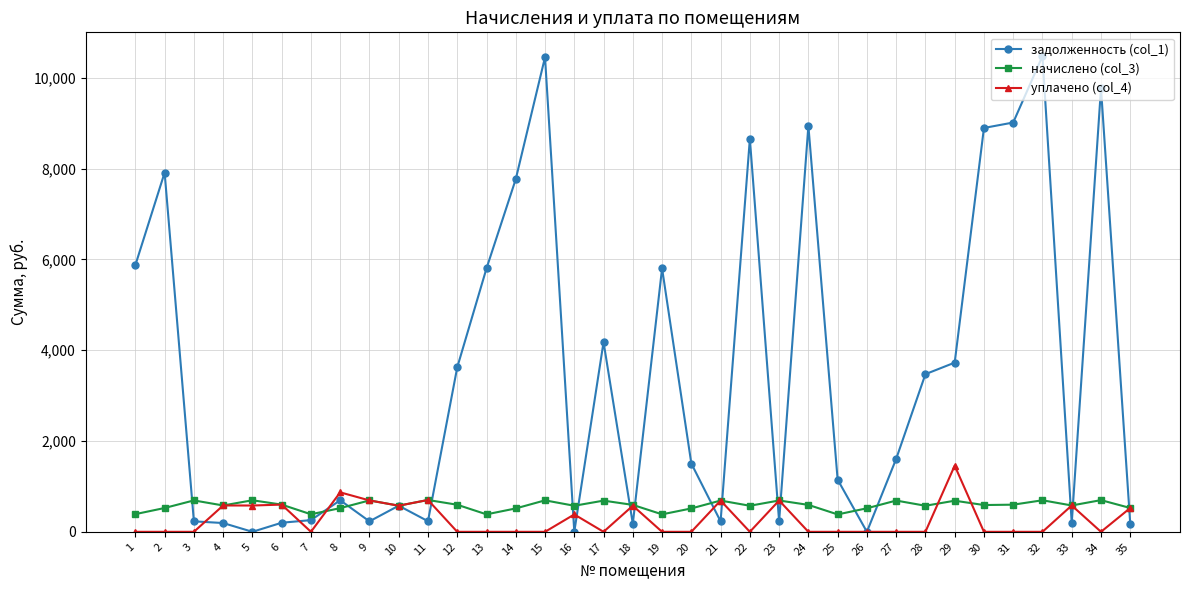

True or false: начислено (col_3) has more than 2 interior local peaks.

True